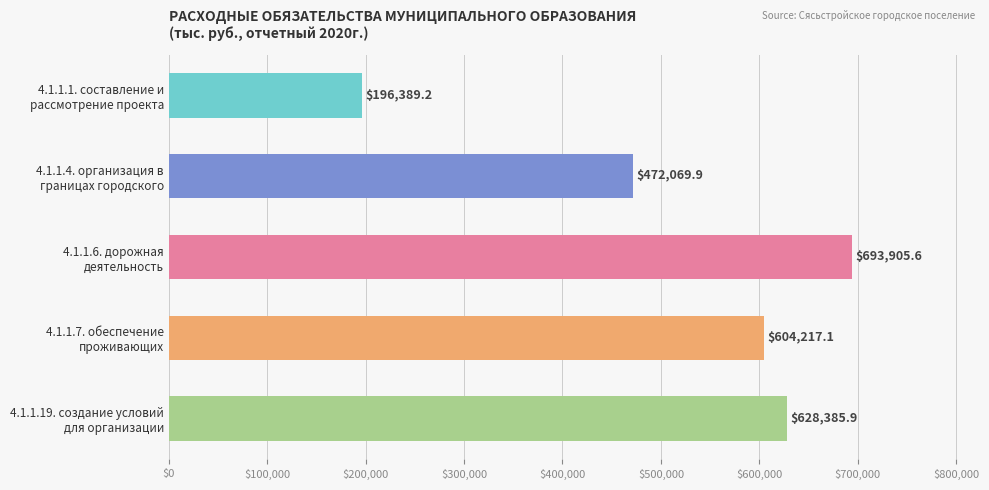

How many categories are shown in the chart?

5